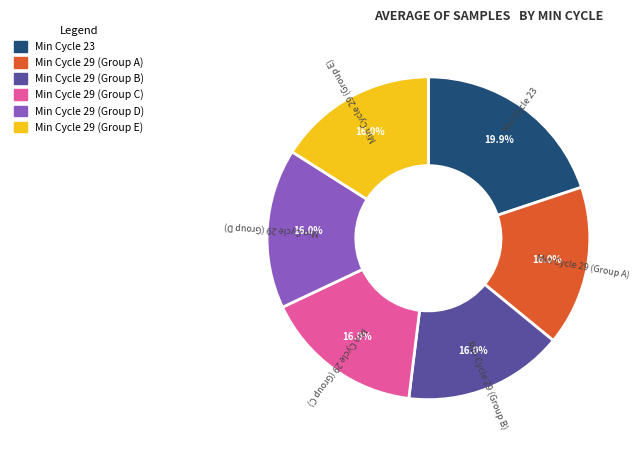

Does any single category account for the majority?

No